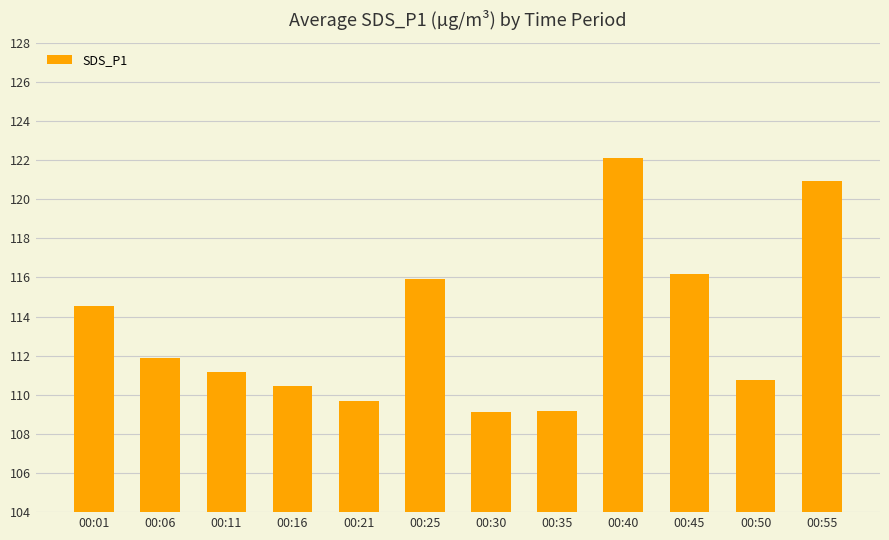

The value at 00:01 is 114.6. True or false?

True